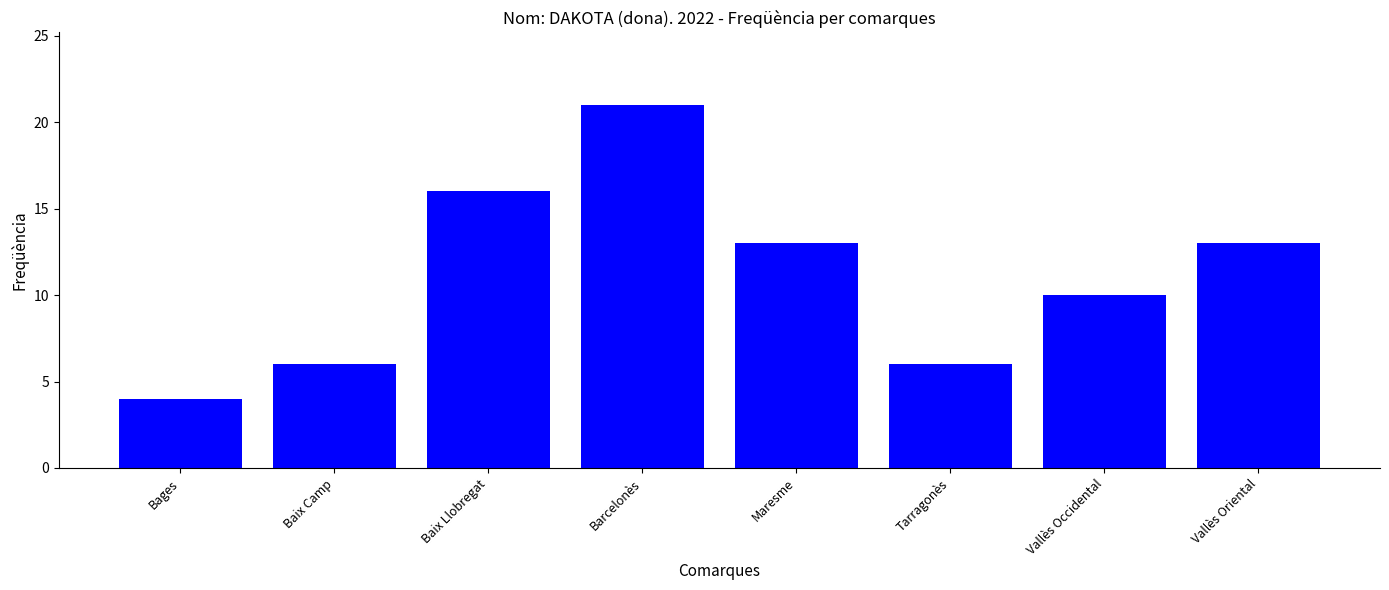

Reading left to right, what are all the values shown in this chart?

4	6	16	21	13	6	10	13